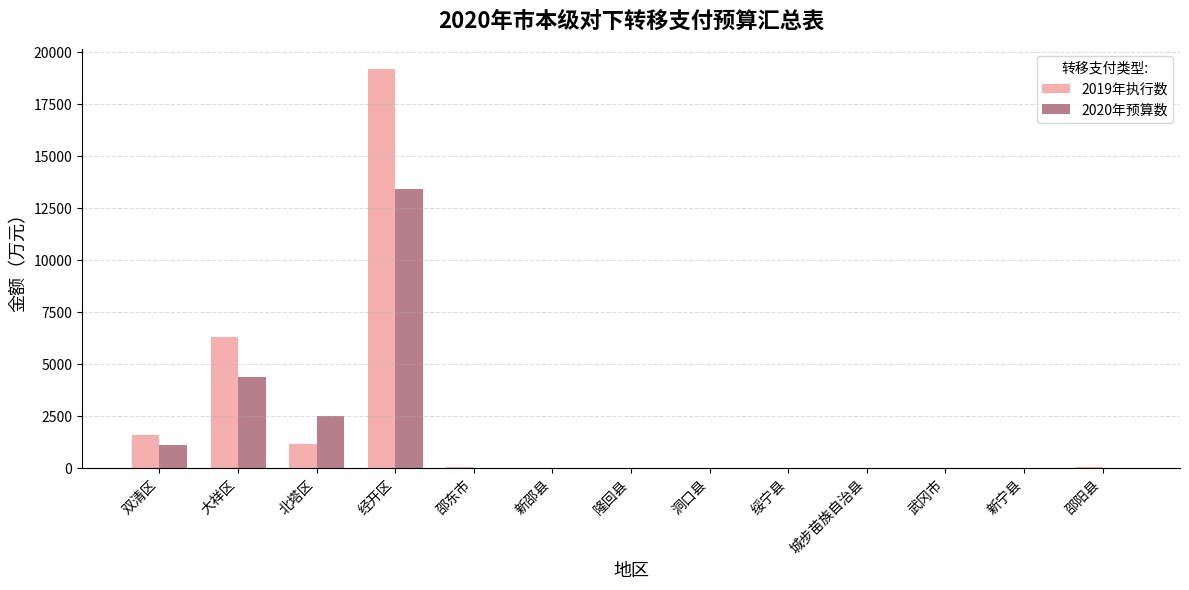

Does the chart contain stacked bars?

No